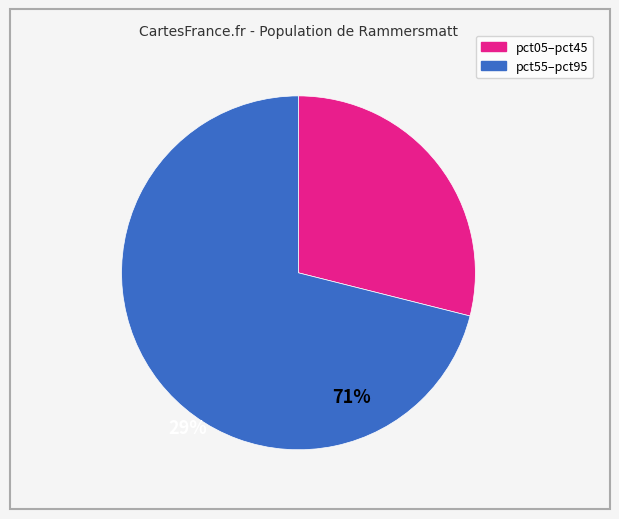

How many segments does this pie chart have?

2